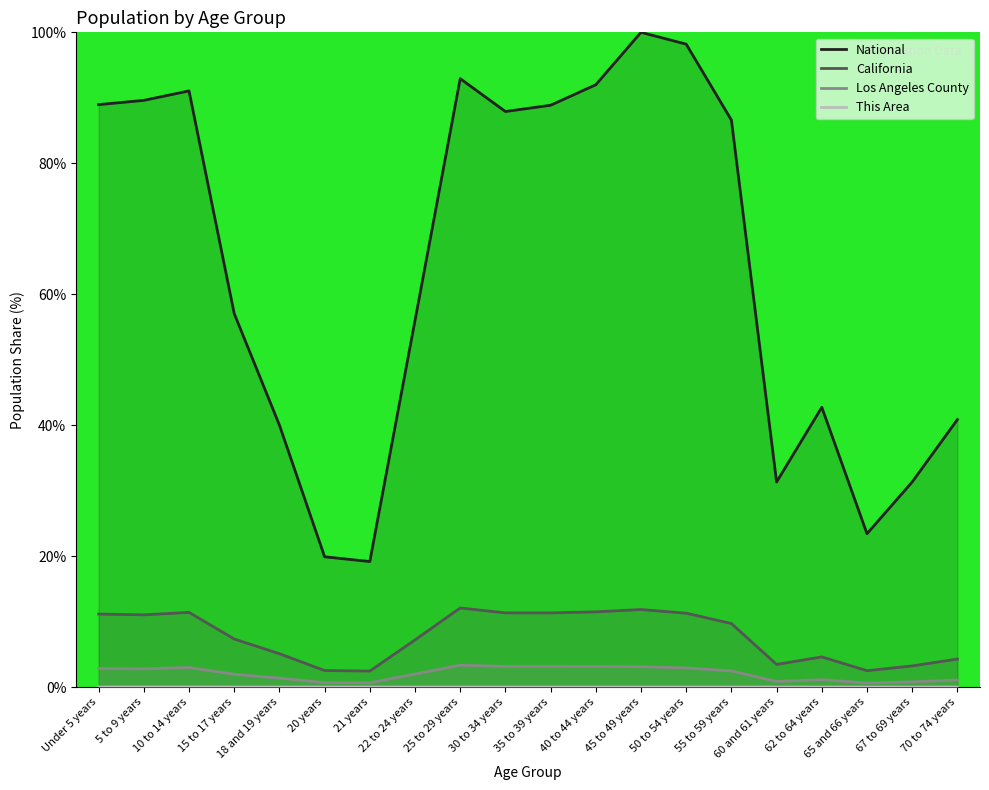

Between 60 and 61 years and 35 to 39 years, which is larger?

35 to 39 years